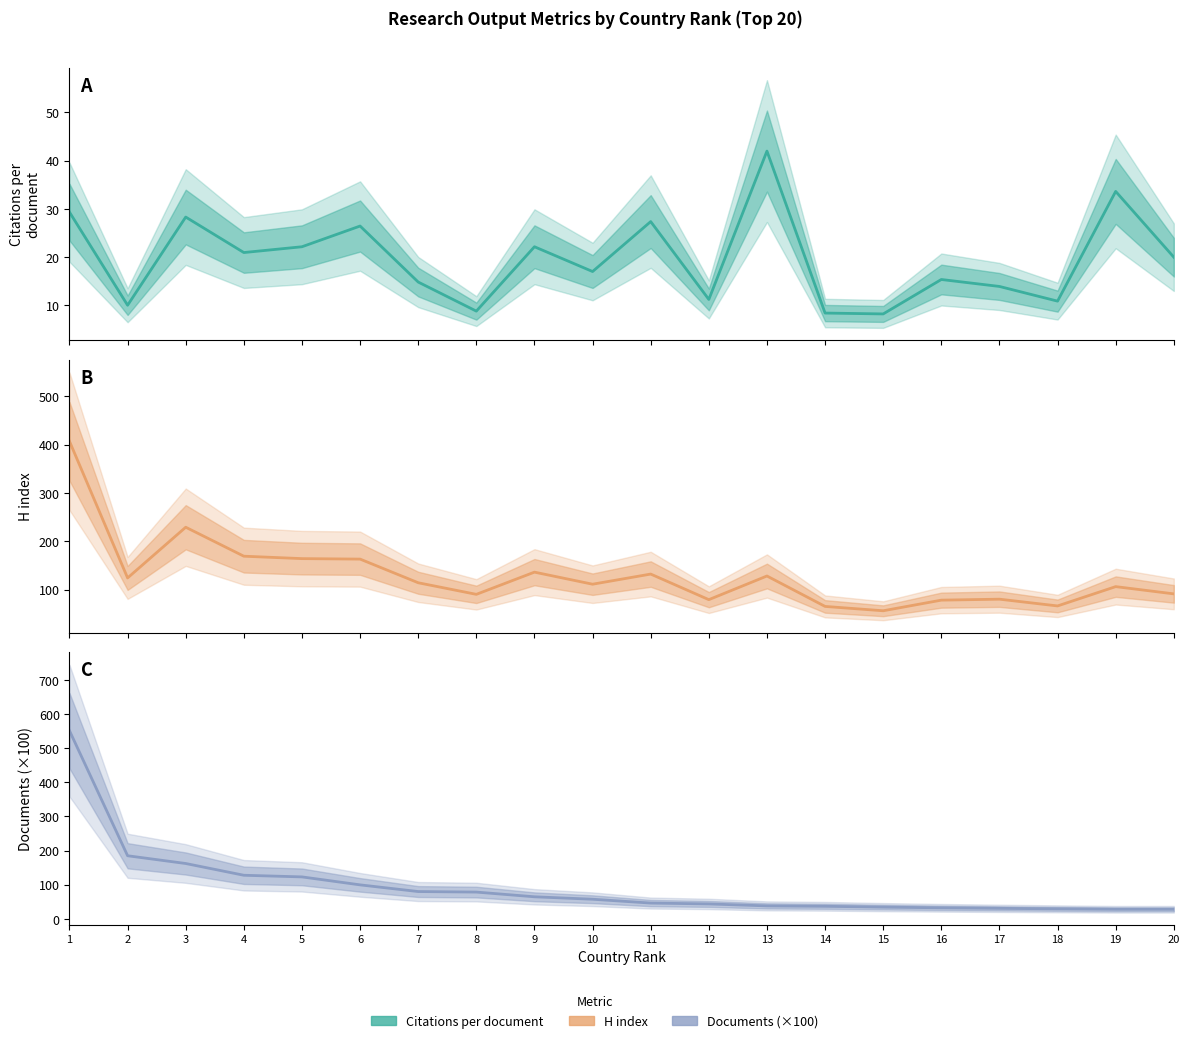

At which label is H index closest to 231?

3